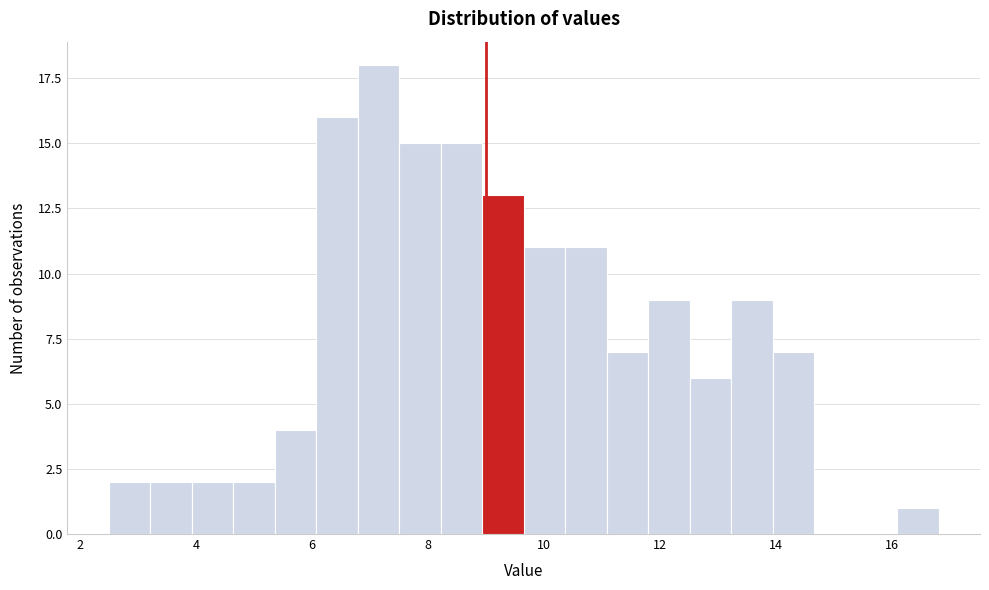

Around what value on the x-axis is the tallest bar? Give the approximate position of its centre, as read against the axis.

7.2